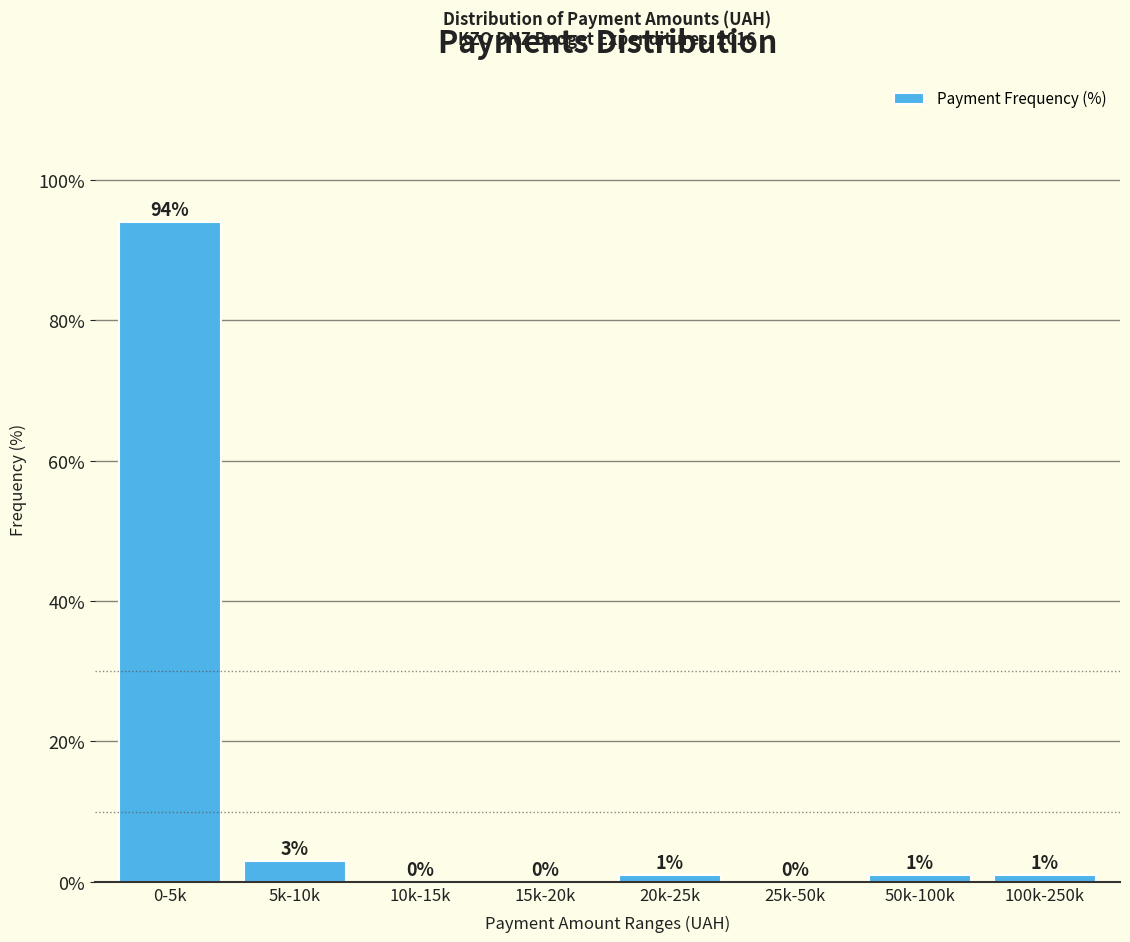

Read the value at 50k-100k.

1.0